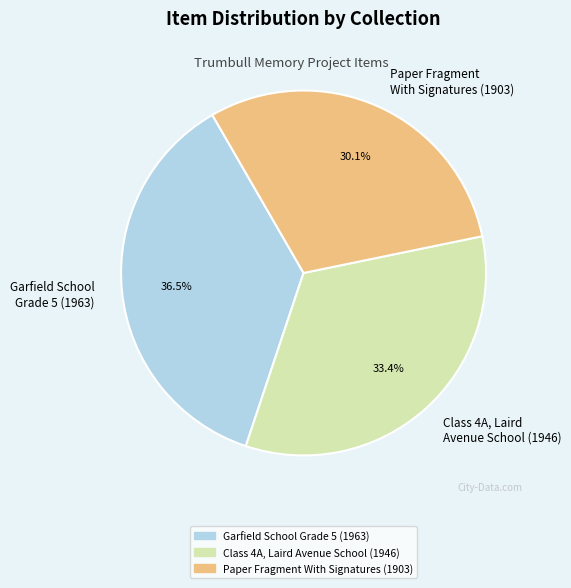

Is there a majority slice in this chart?

No